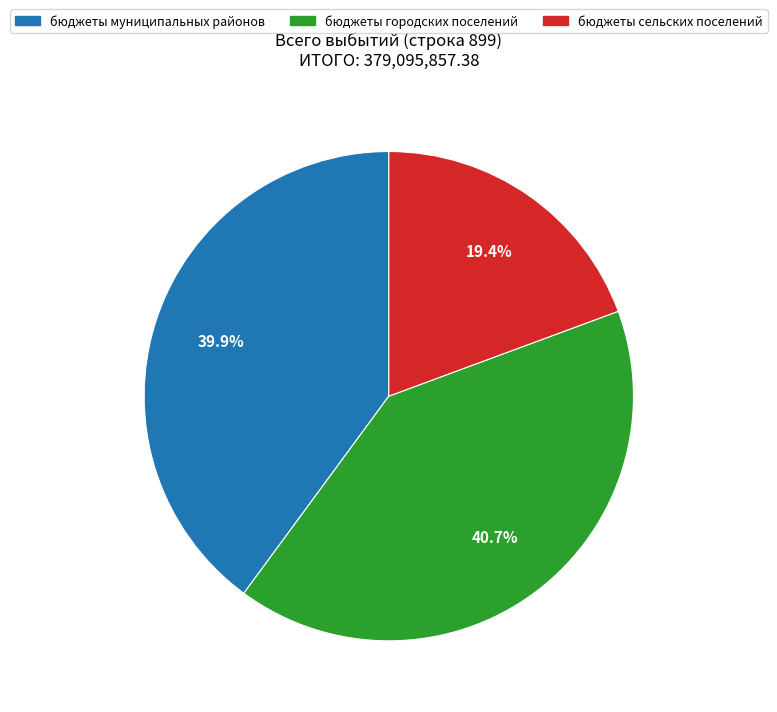

To the nearest percent, what is the combined percentage of бюджеты сельских поселений and бюджеты муниципальных районов?

59%